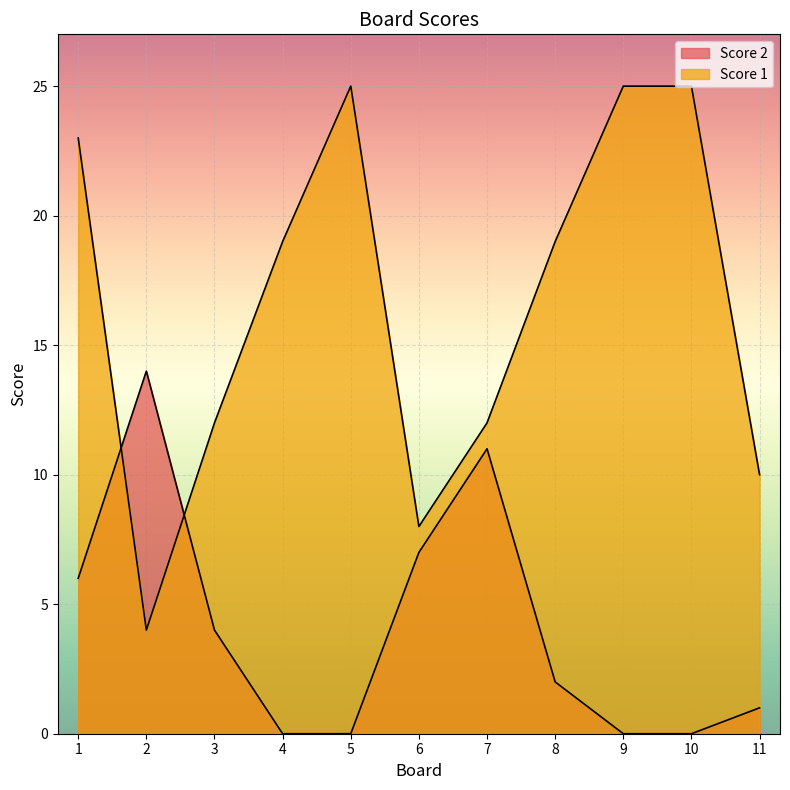

Reading left to right, transcribe all the data shown in this chart.

Score 2: 6	14	4	0	0	7	11	2	0	0	1
Score 1: 23	4	12	19	25	8	12	19	25	25	10